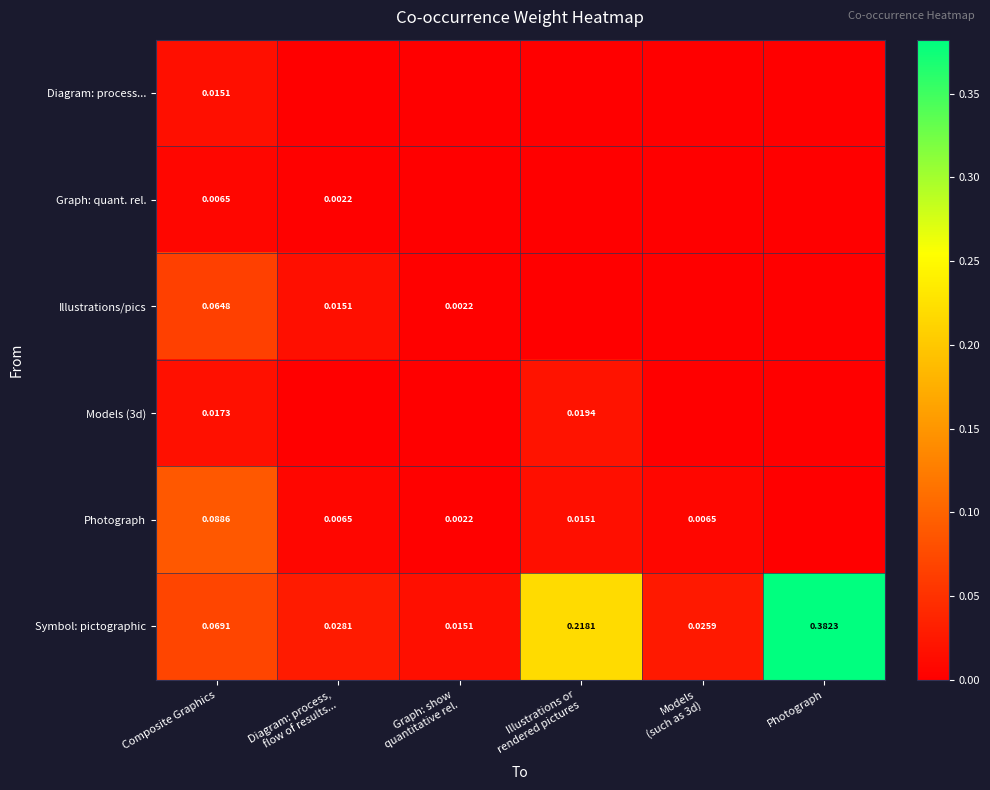

Between Composite Graphics and Models
(such as 3d), which is larger?

Composite Graphics